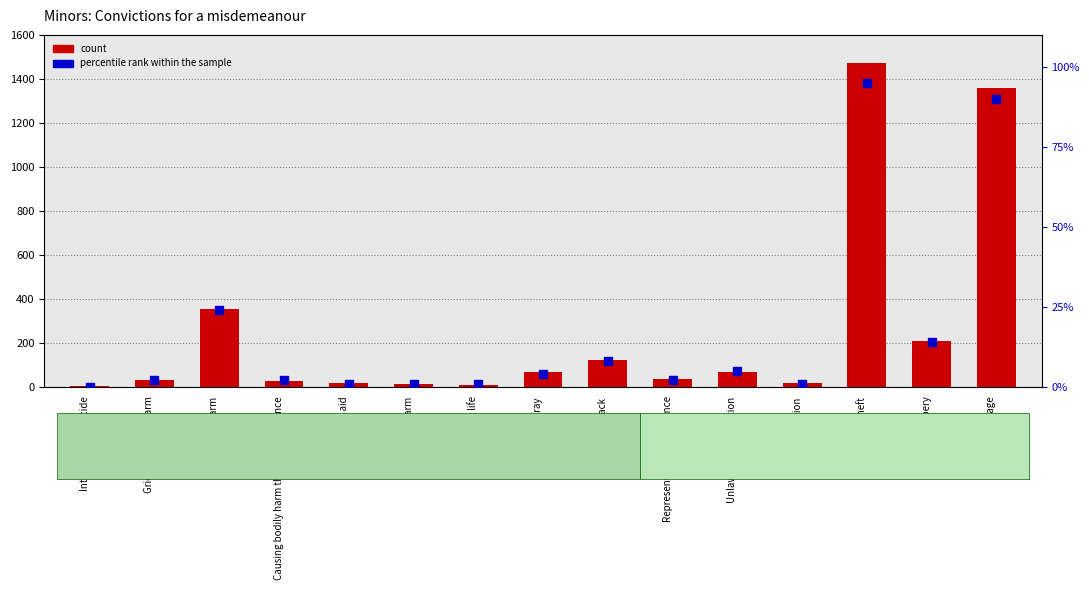

Which has a higher value, Misappropriation or Theft?

Theft